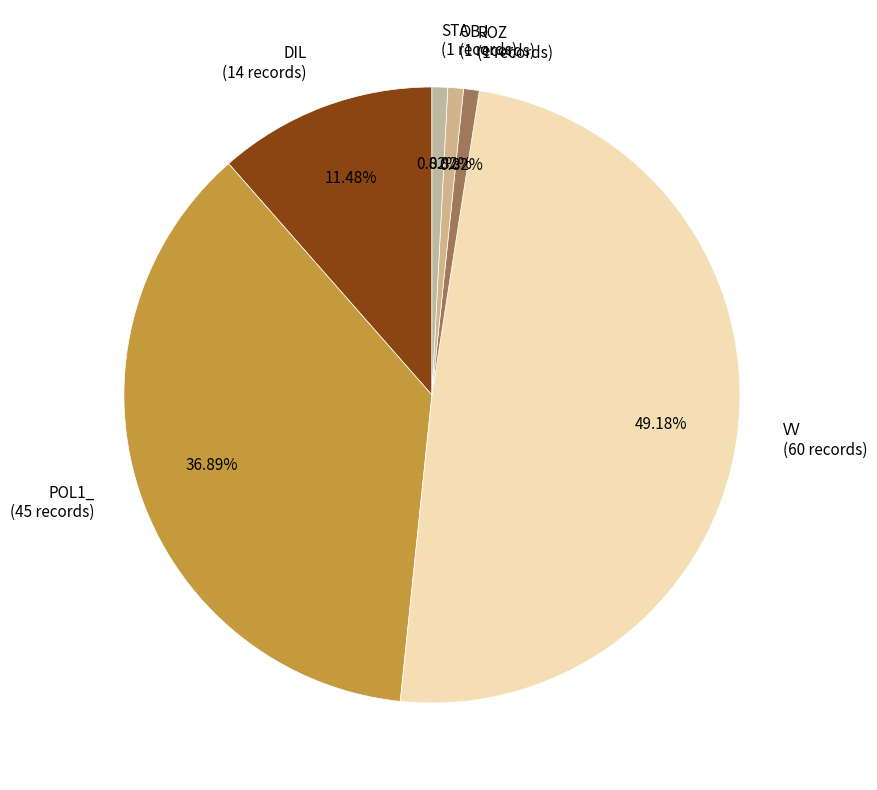

Does VV account for over 50% of the chart?

No